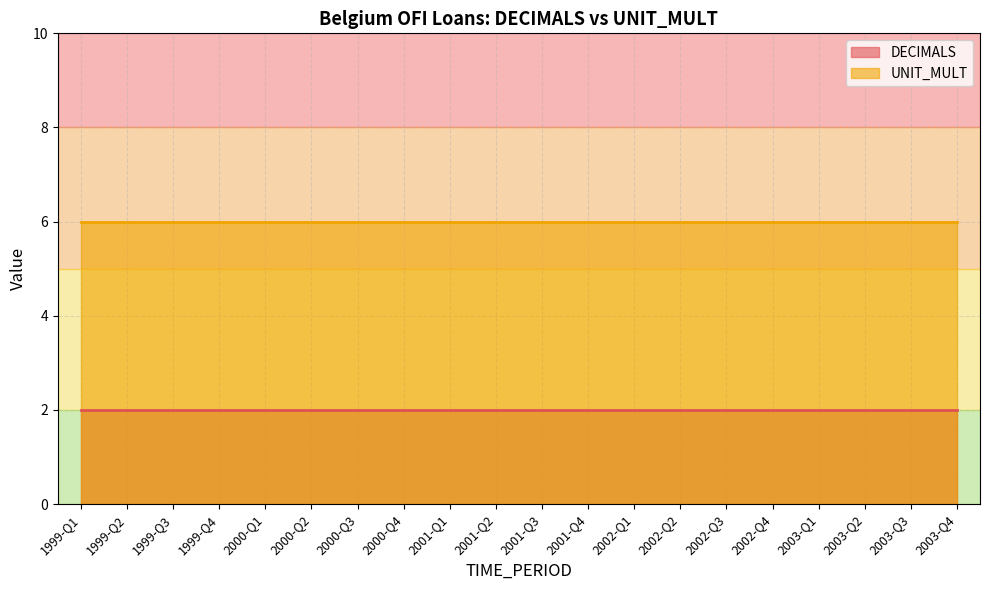

What is the spread (max minus min) of values at 2002-Q1?

4